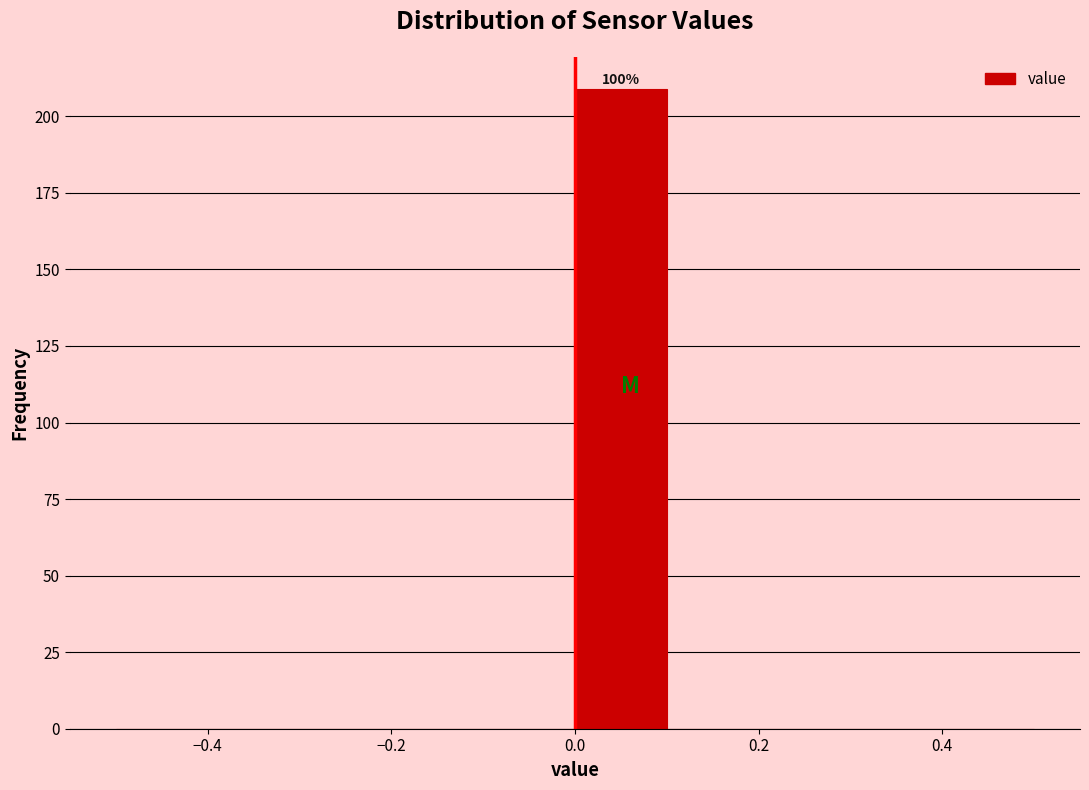

Which range on the x-axis has the tallest bar?

0.0 to 0.1